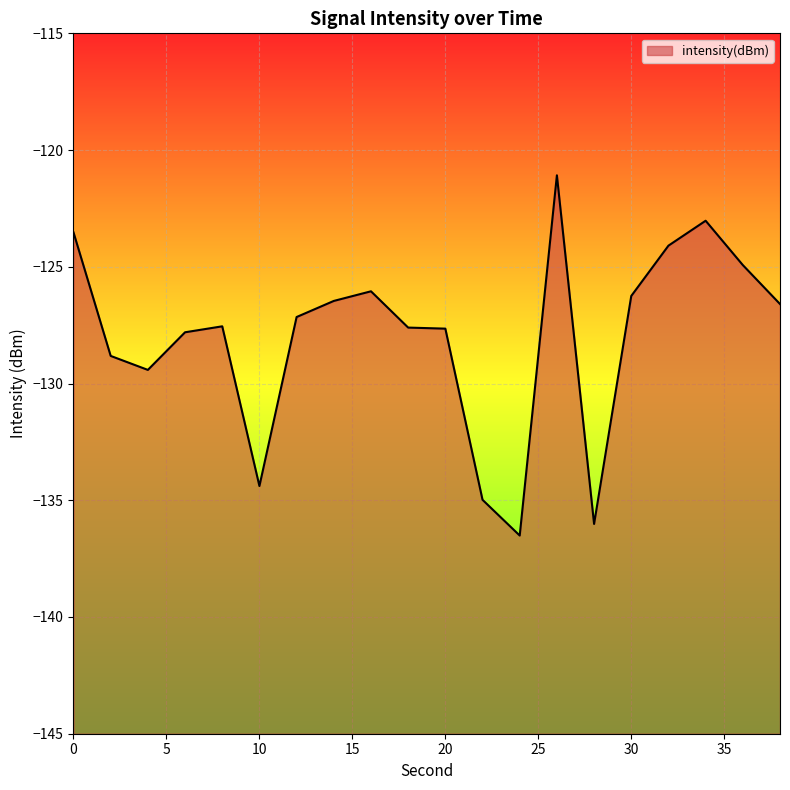

What is the change in value from 0 to 22?

-11.5